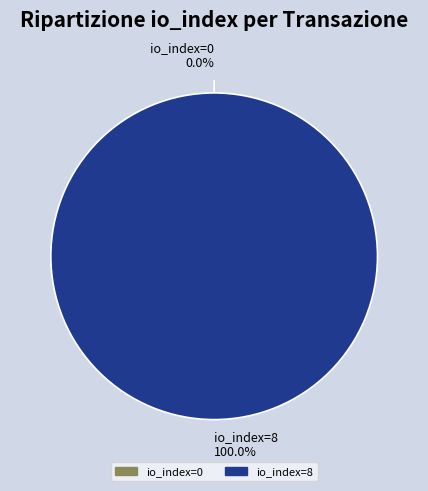

Rank the categories by value from lowest to highest.

io_index=0, io_index=8